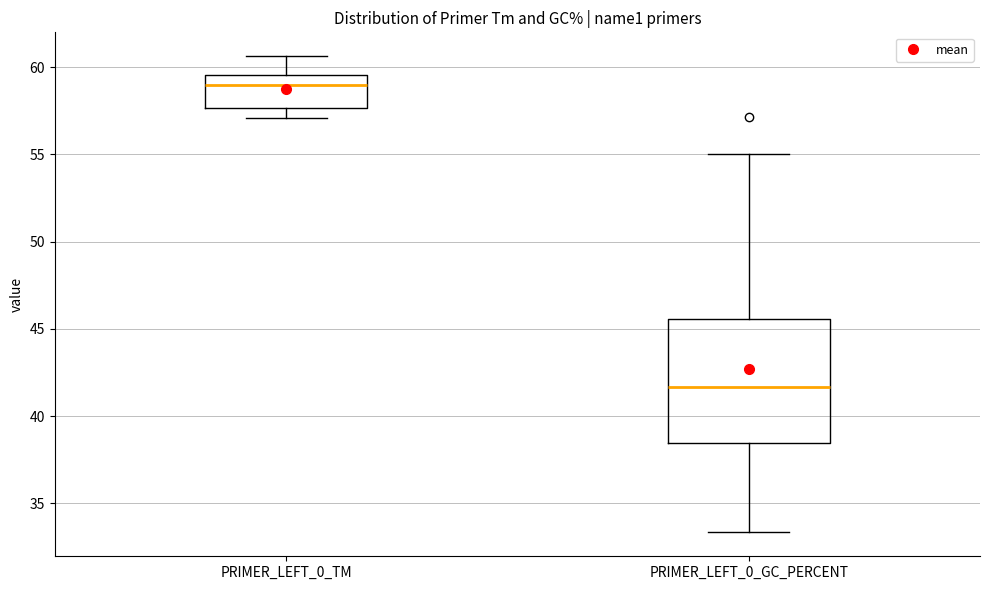

Where does the upper whisker of the box for PRIMER_LEFT_0_GC_PERCENT end on the y-axis? The values are not printed on the chart, so give them approximately, as read against the axis.

55.0